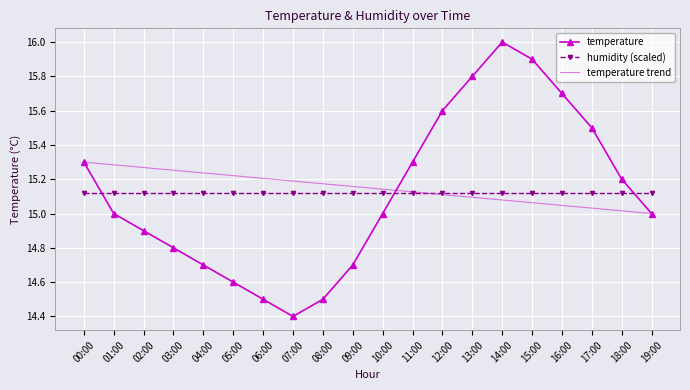

What position from the left is 04:00?

5